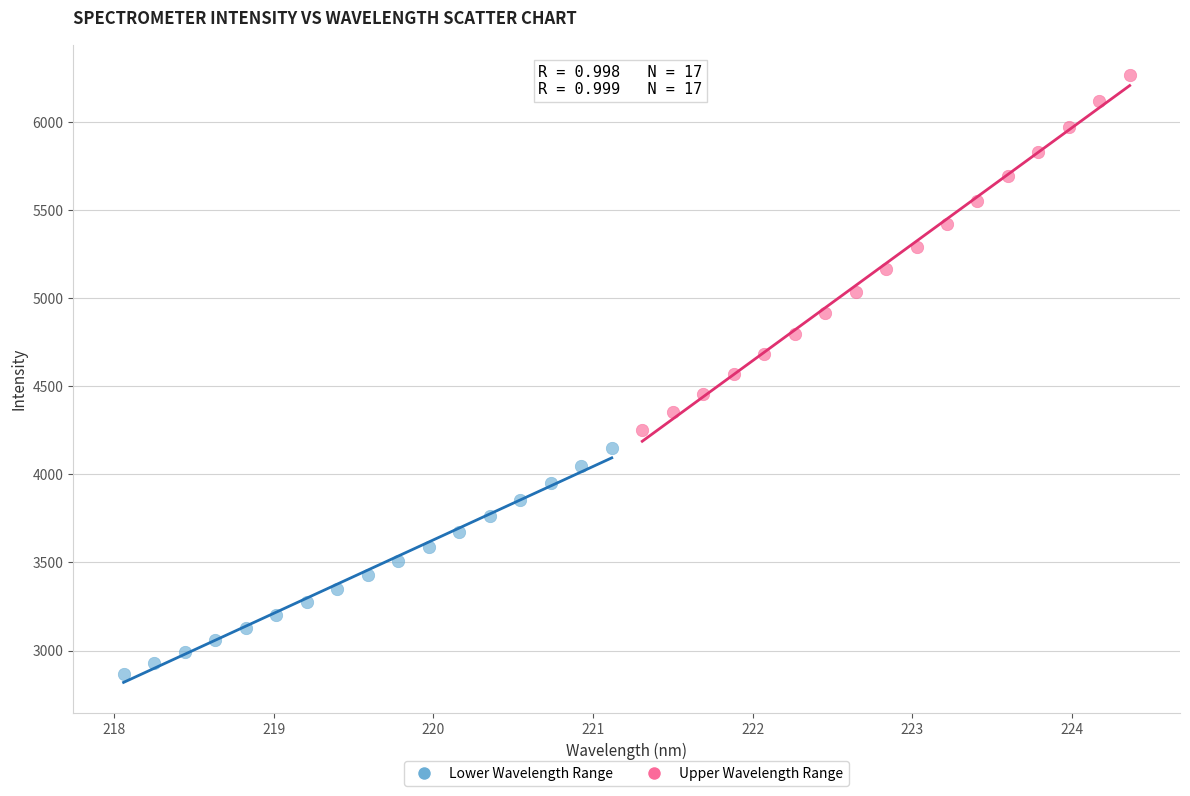

Which series has the largest Y range (max minus min)?

Upper Wavelength Range